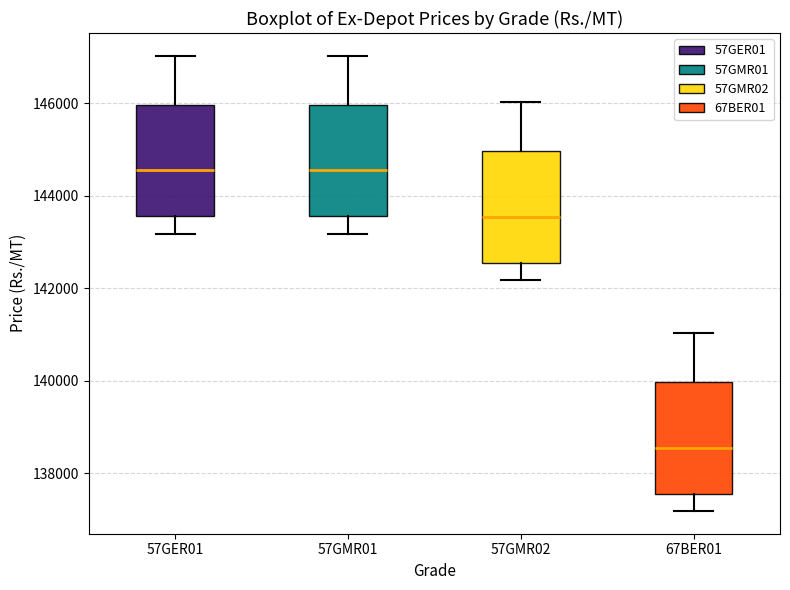

Where does the upper whisker of the box for 57GER01 end on the y-axis? The values are not printed on the chart, so give them approximately, as read against the axis.

147000